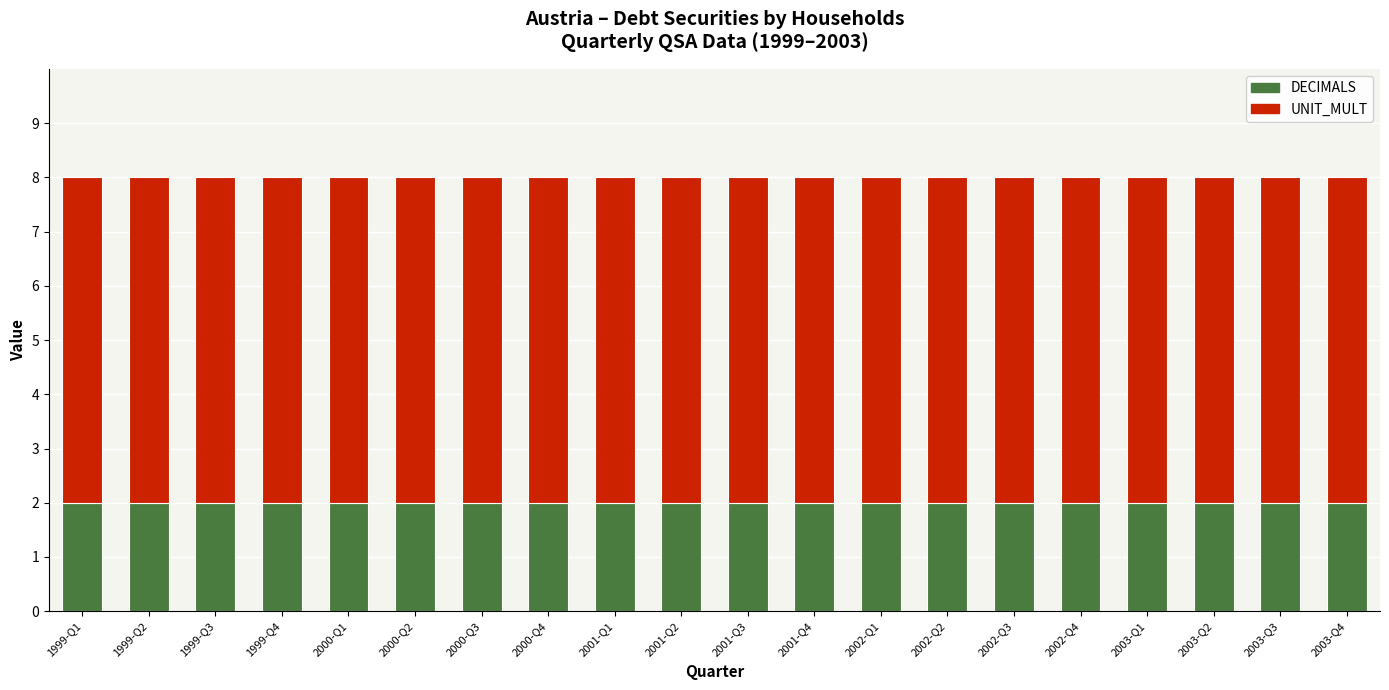

What is the approximate value of DECIMALS at 2001-Q2?

2